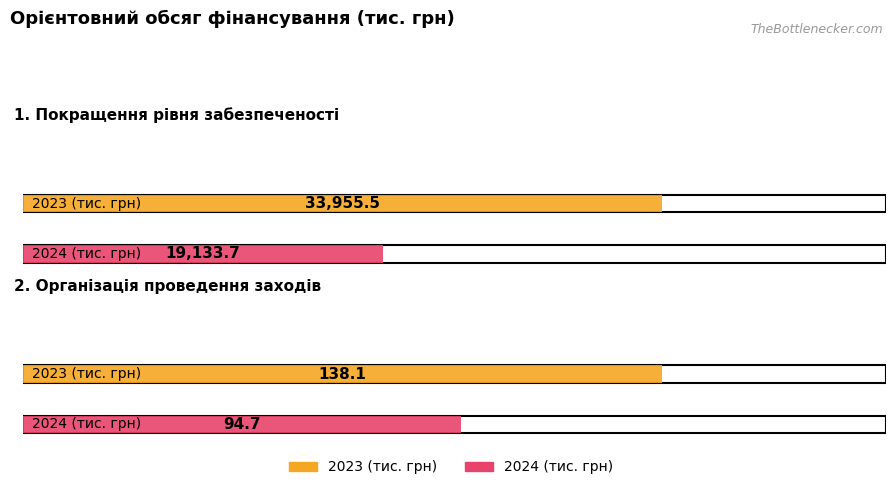

The 2024 series shows 12091.2 at 1. Покращення рівня забезпеченості. True or false?

False